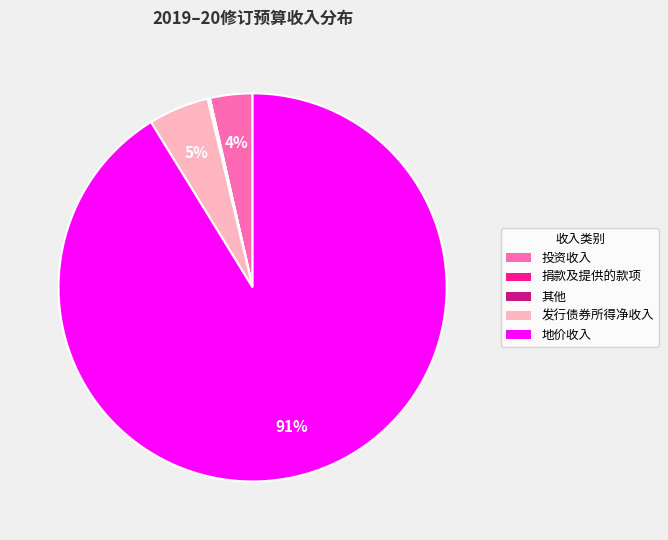

What is the largest slice in the pie chart?

地价收入